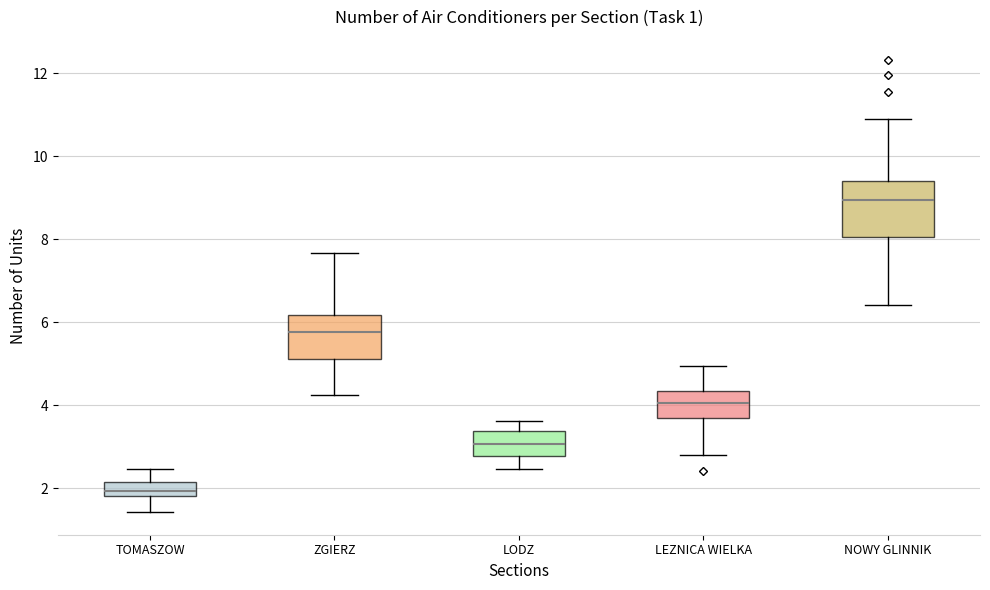

Comparing the boxes themselves (not the whiskers), which one is the tallest?

NOWY GLINNIK